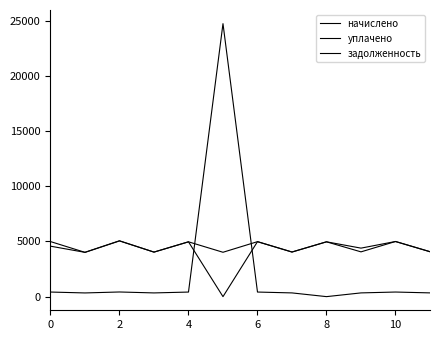

At which category does начислено reach its first local peak?

2